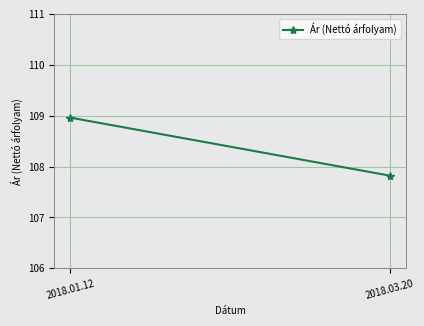

How many values are below 108?

1